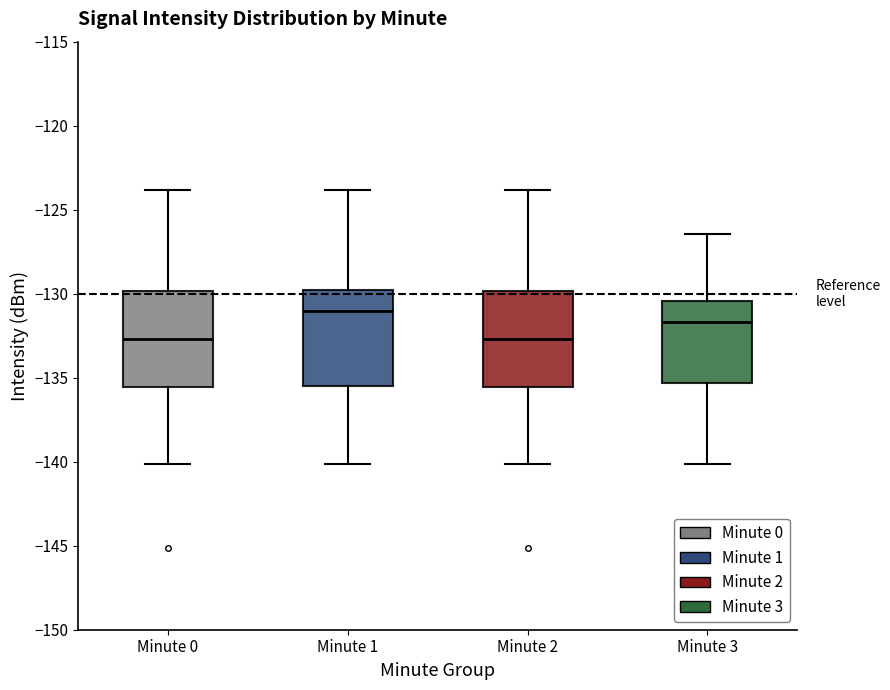

Reading left to right, read every box against the y-axis: the position of its median line, the range the box covers, and the ends of its whiskers. The values are not printed on the chart, so give them approximately, as read against the axis.

Minute 0: median -132.5, box -135.5 to -130.0, whiskers -140.0 to -124.0
Minute 1: median -131.0, box -135.5 to -130.0, whiskers -140.0 to -124.0
Minute 2: median -132.5, box -135.5 to -130.0, whiskers -140.0 to -124.0
Minute 3: median -131.5, box -135.5 to -130.5, whiskers -140.0 to -126.5